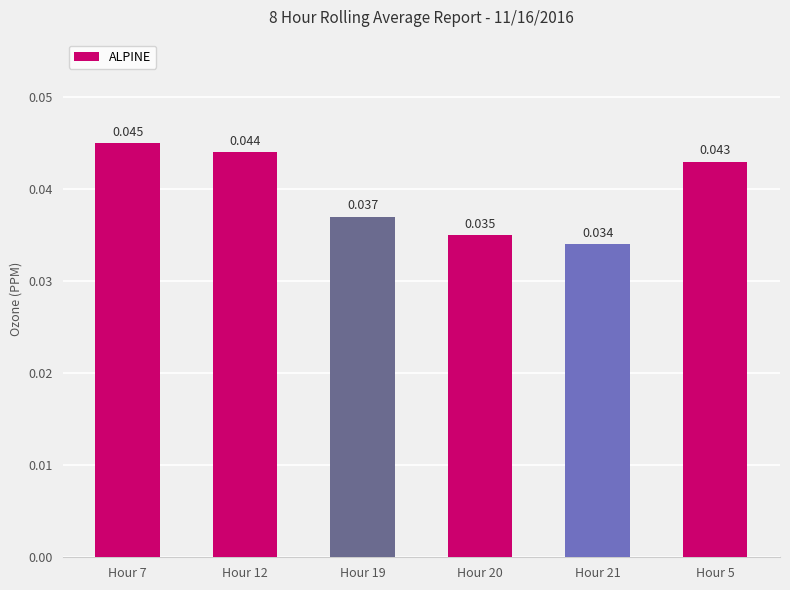

What position from the right is Hour 12?

5